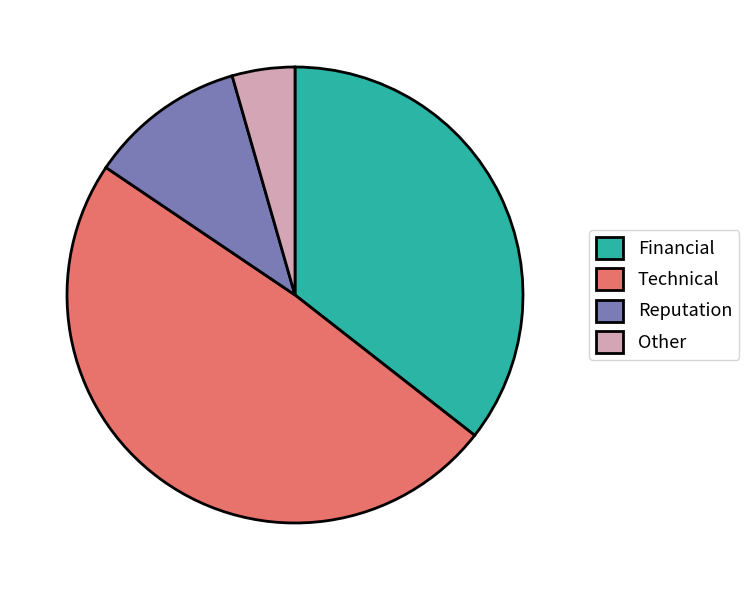

Does Reputation account for over 50% of the chart?

No